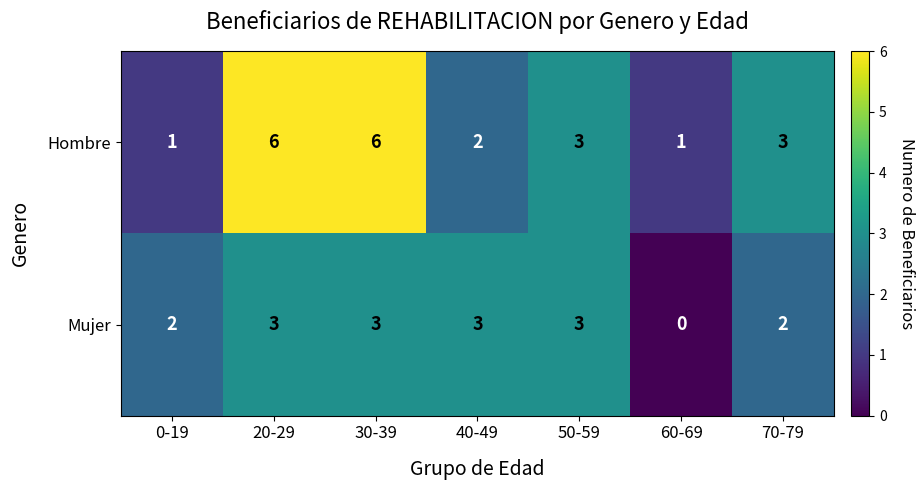

How many series are shown in this chart?

2